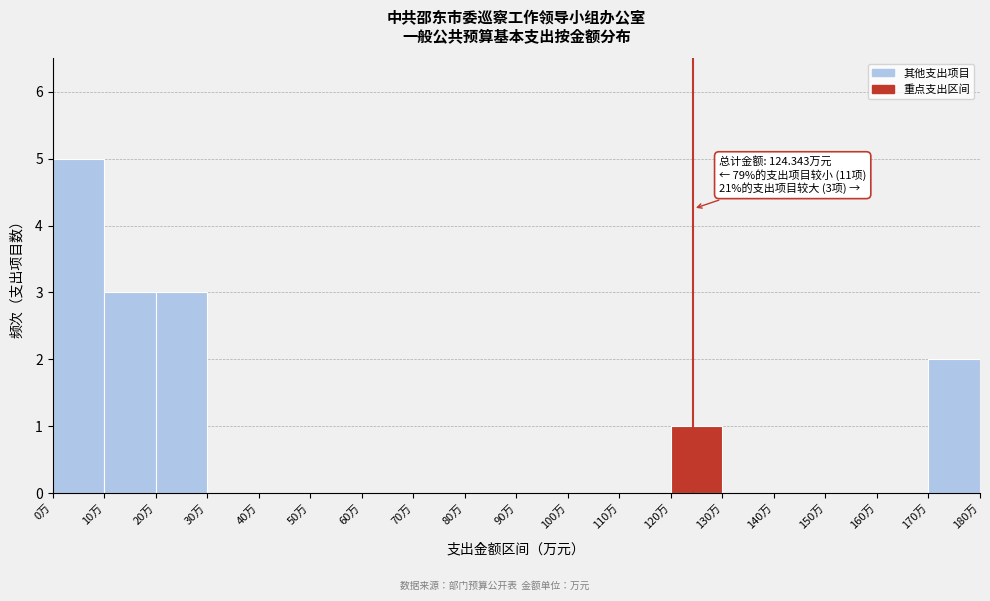

Over which range of the x-axis is the bar tallest?

0 to 10